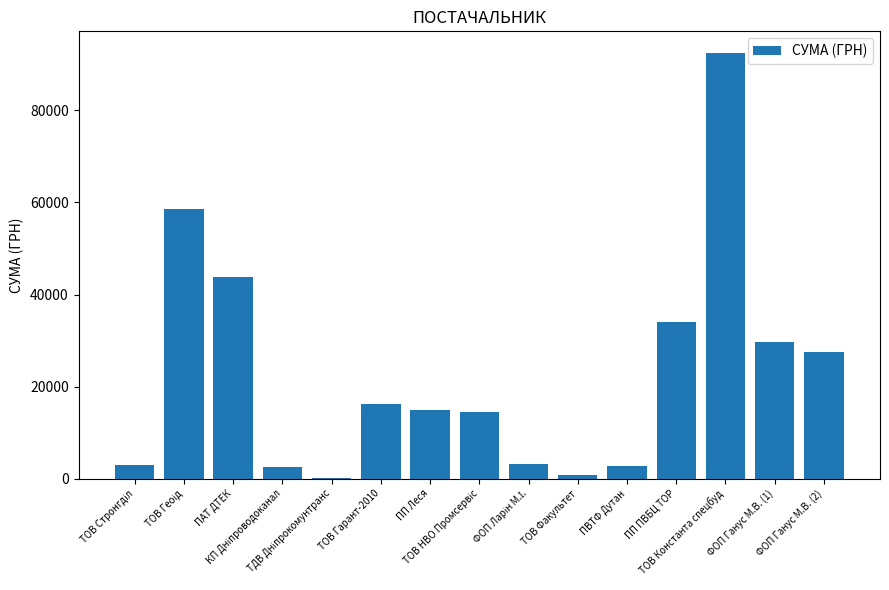

How many series are shown in this chart?

1